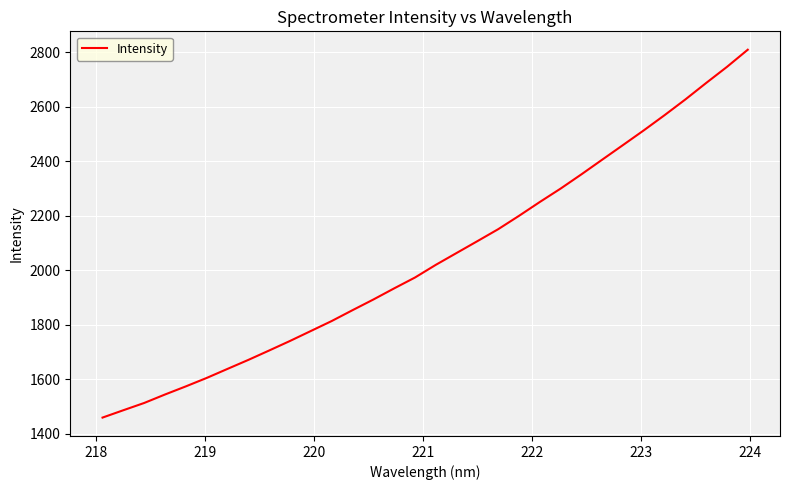

What is the greatest value displayed?

2810.1